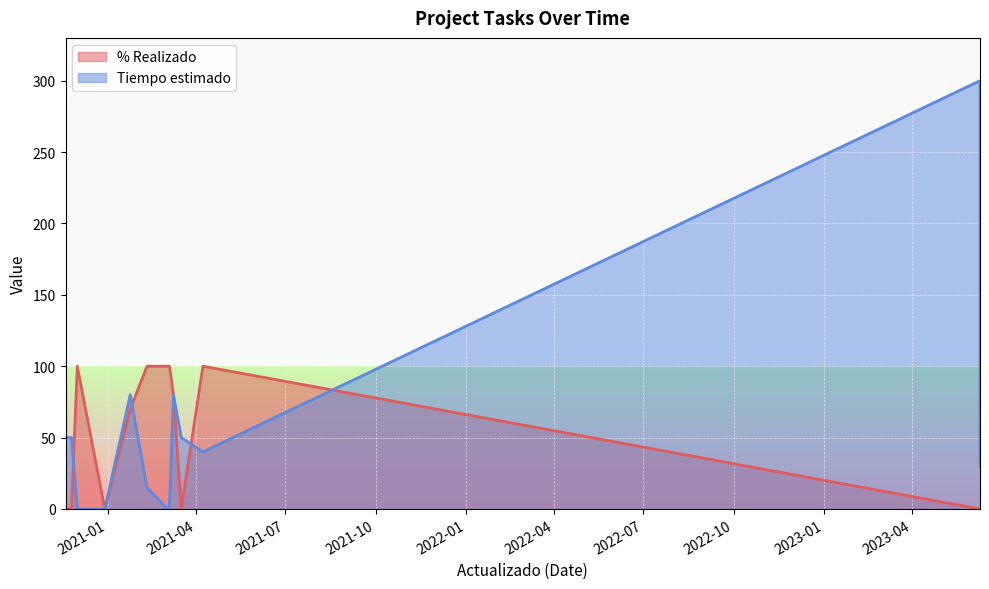

What is the difference between the maximum and second lowest values in the Tiempo estimado series?

300